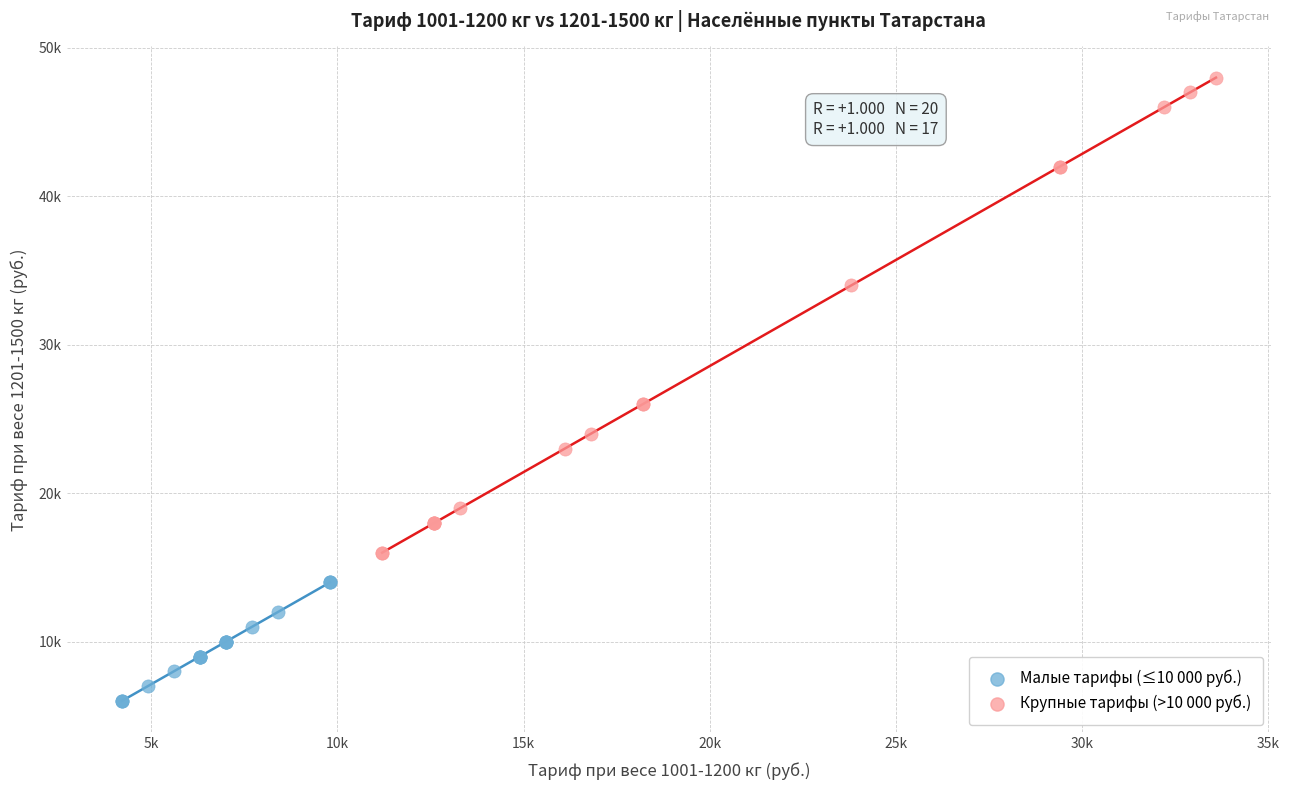

Which series has the widest spread of Y values?

Крупные тарифы (>10 000 руб.)